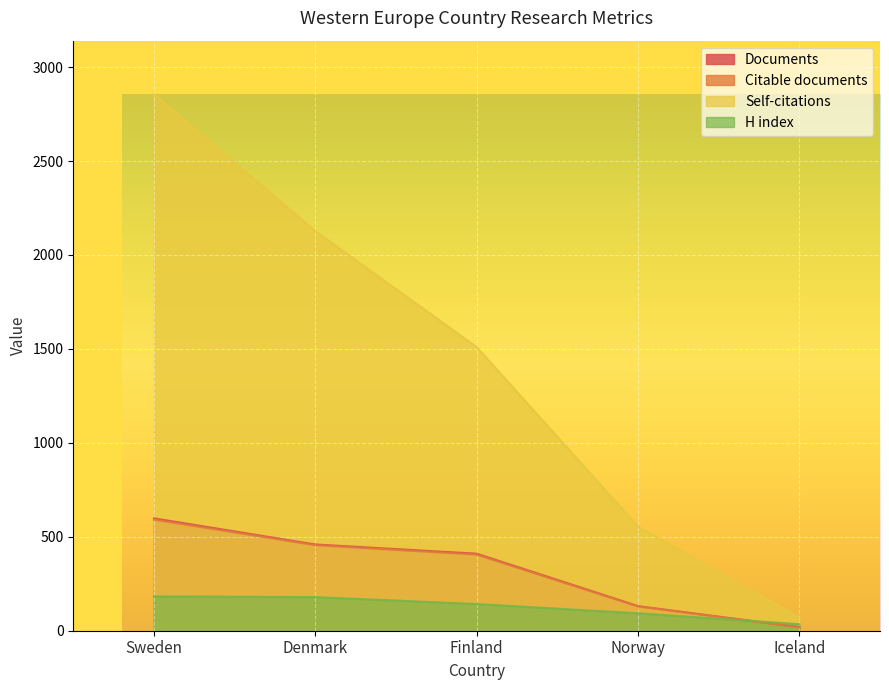

Which has a higher value, Iceland or Finland?

Finland